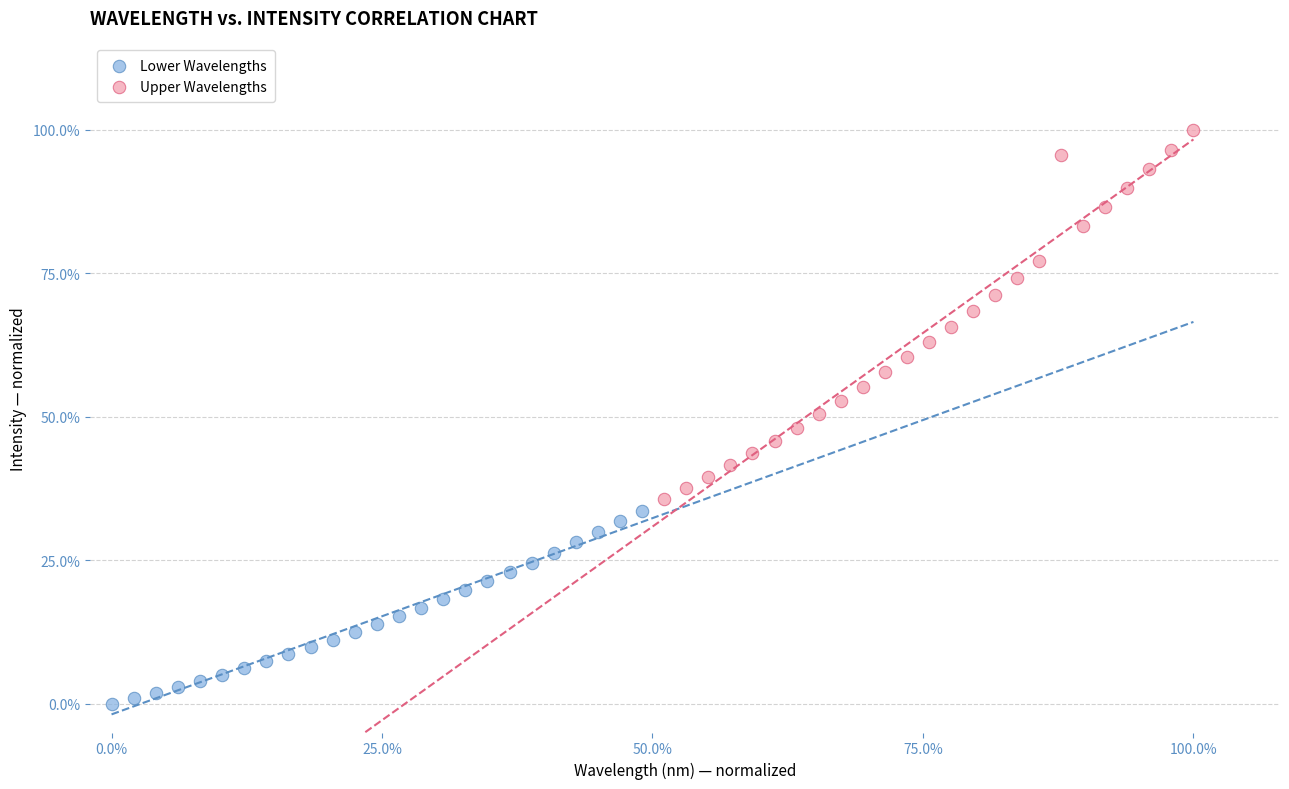

Which series reaches the minimum Y coordinate?

Lower Wavelengths